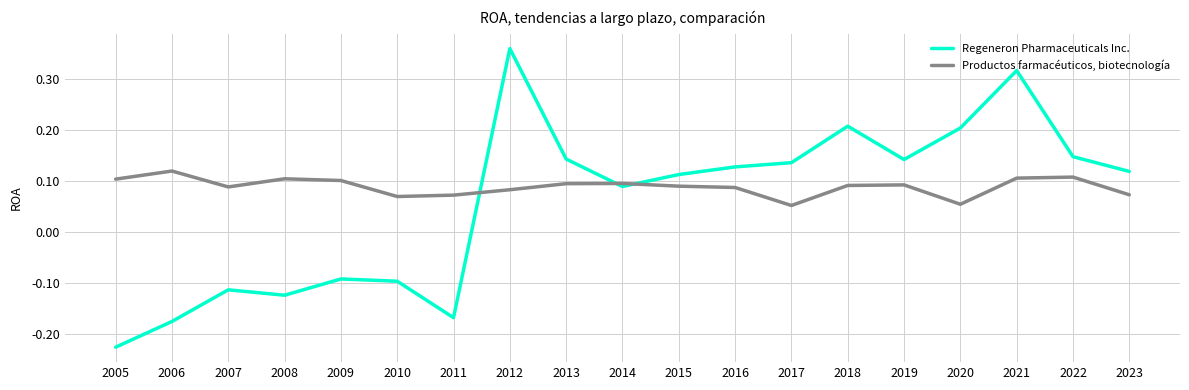

Which series has the largest total across all categories?

Productos farmacéuticos, biotecnología